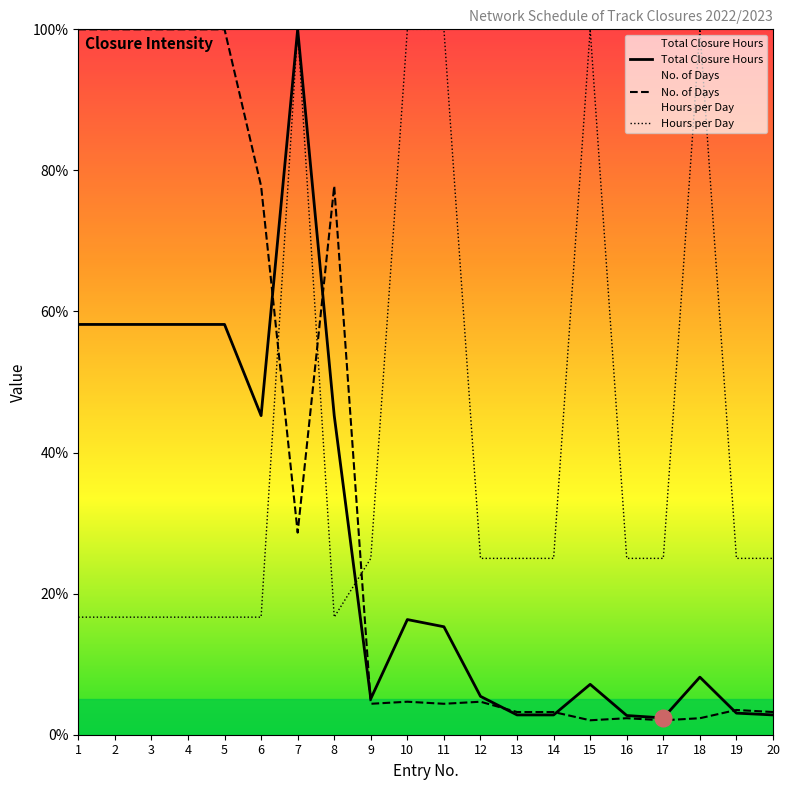

Reading right to left, transcribe all the data shown in this chart.

Total Closure Hours: 2.8	3.1	8.2	2.4	2.7	7.1	2.8	2.8	5.4	15.3	16.3	5.1	45.2	100.0	45.2	58.2	58.2	58.2	58.2	58.2
No. of Days: 3.2	3.5	2.3	2.0	2.3	2.0	3.2	3.2	4.7	4.4	4.7	4.4	77.8	28.7	77.8	100.0	100.0	100.0	100.0	100.0
Hours per Day: 25.0	25.0	100.0	25.0	25.0	100.0	25.0	25.0	25.0	100.0	100.0	25.0	16.7	100.0	16.7	16.7	16.7	16.7	16.7	16.7